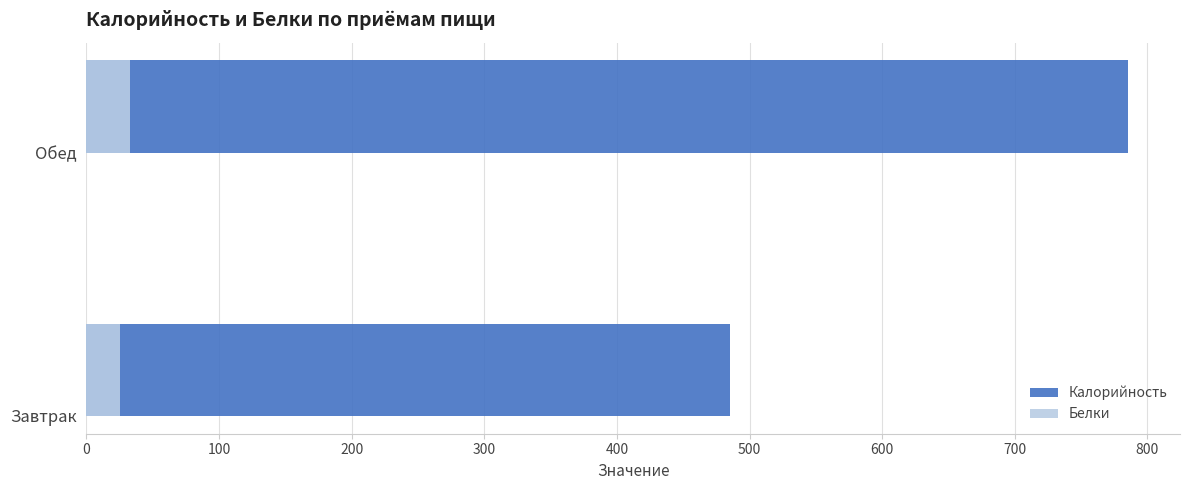

Rank the series by their average value, from lowest to highest.

Белки, Калорийность